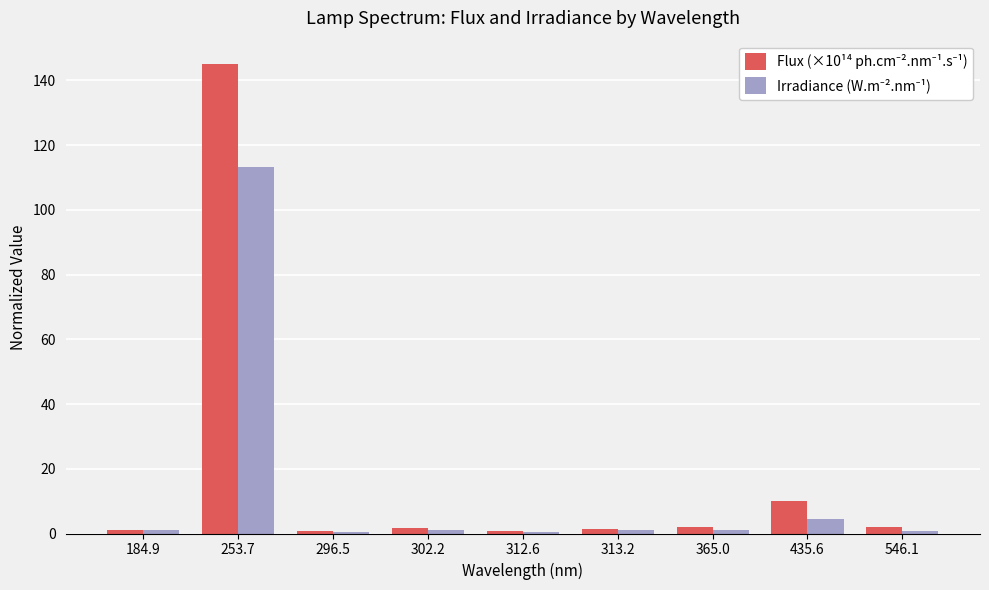

How many groups of bars are there?

9